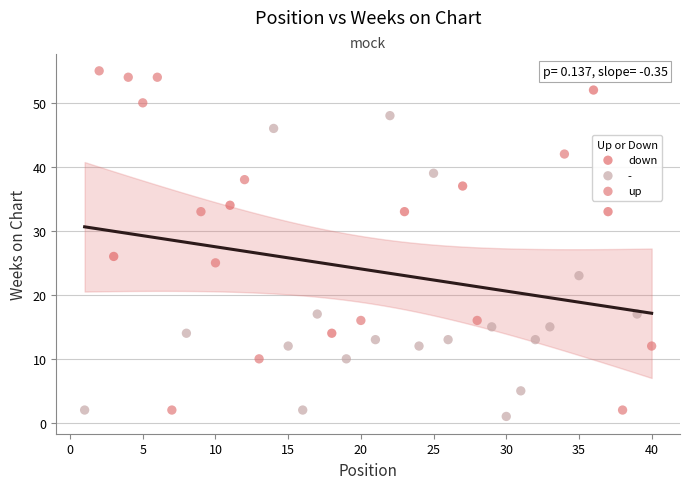

What are all the series names shown in the legend?

down, -, up